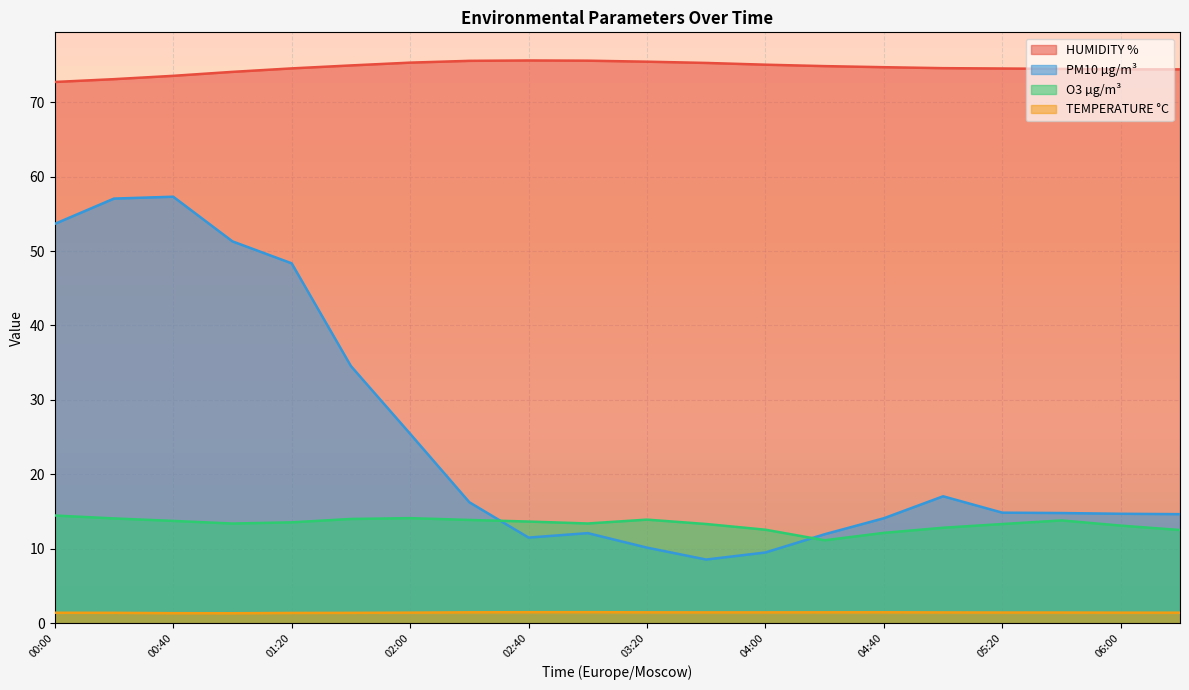

What are all the series names shown in the legend?

HUMIDITY %, PM10 µg/m³, O3 µg/m³, TEMPERATURE °C